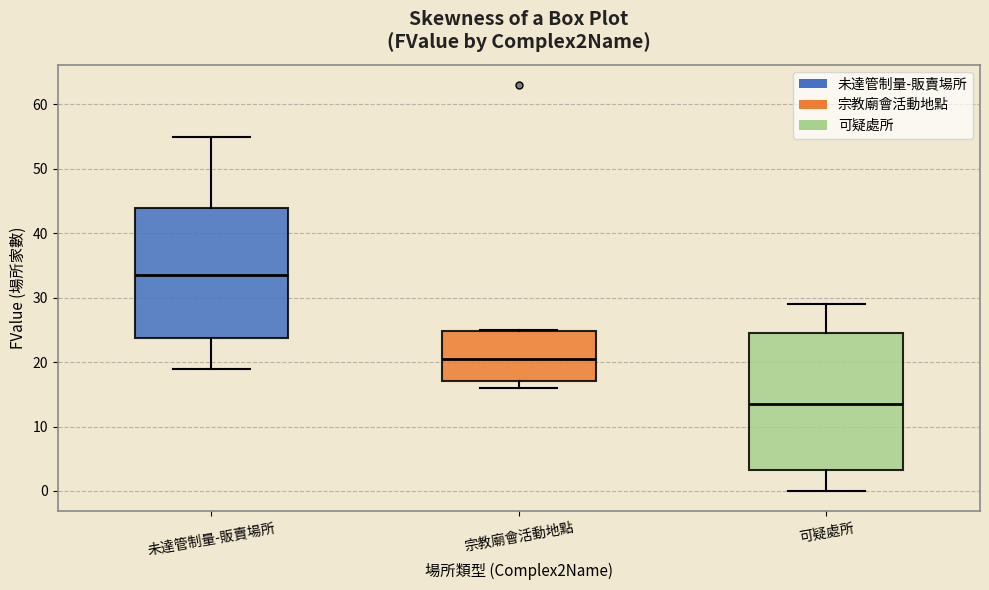

Where does the lower whisker of the box for 未達管制量-販賣場所 end on the y-axis? The values are not printed on the chart, so give them approximately, as read against the axis.

19